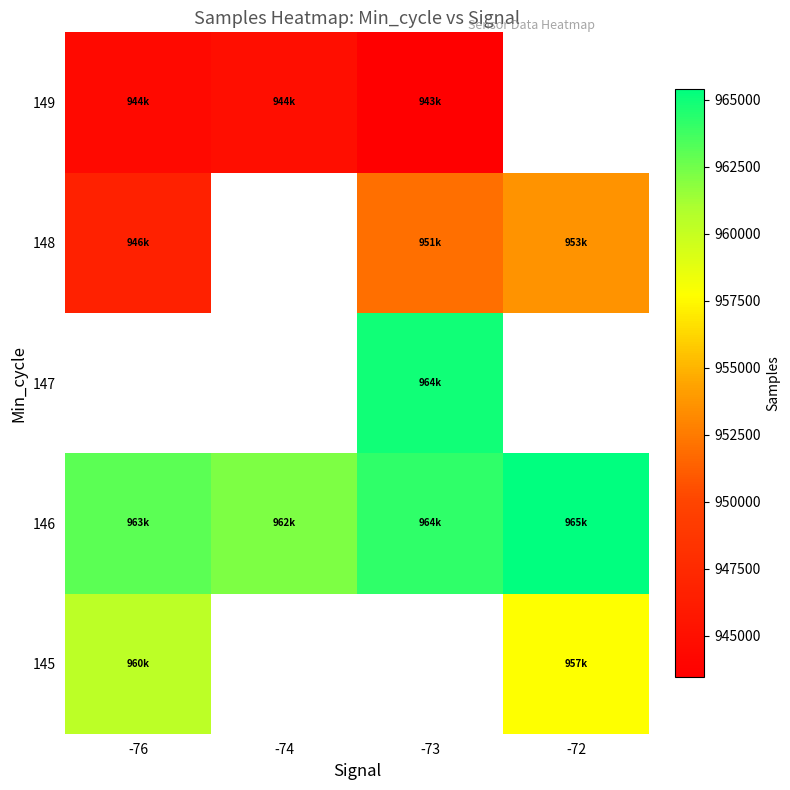

Is it true that 145 equals 623028.7 at -76?

False